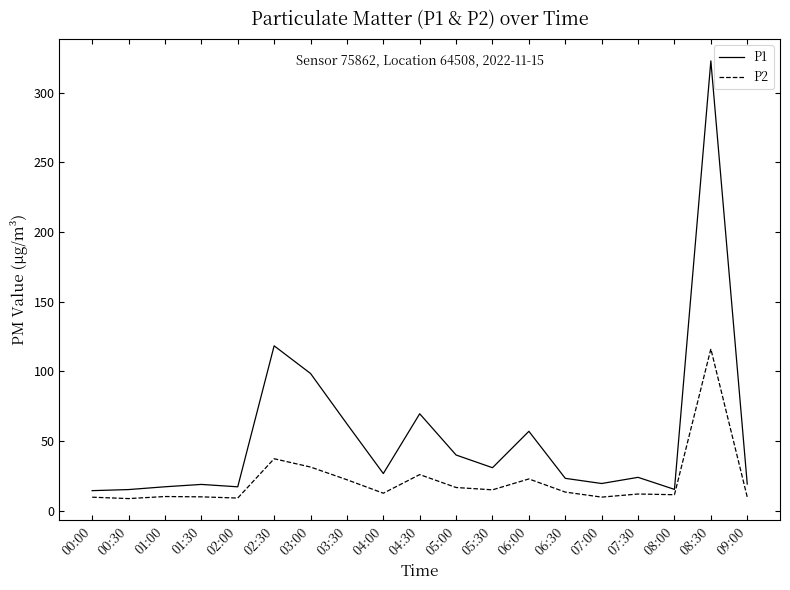

What is the difference between the maximum and minimum values in the P1 series?

308.6